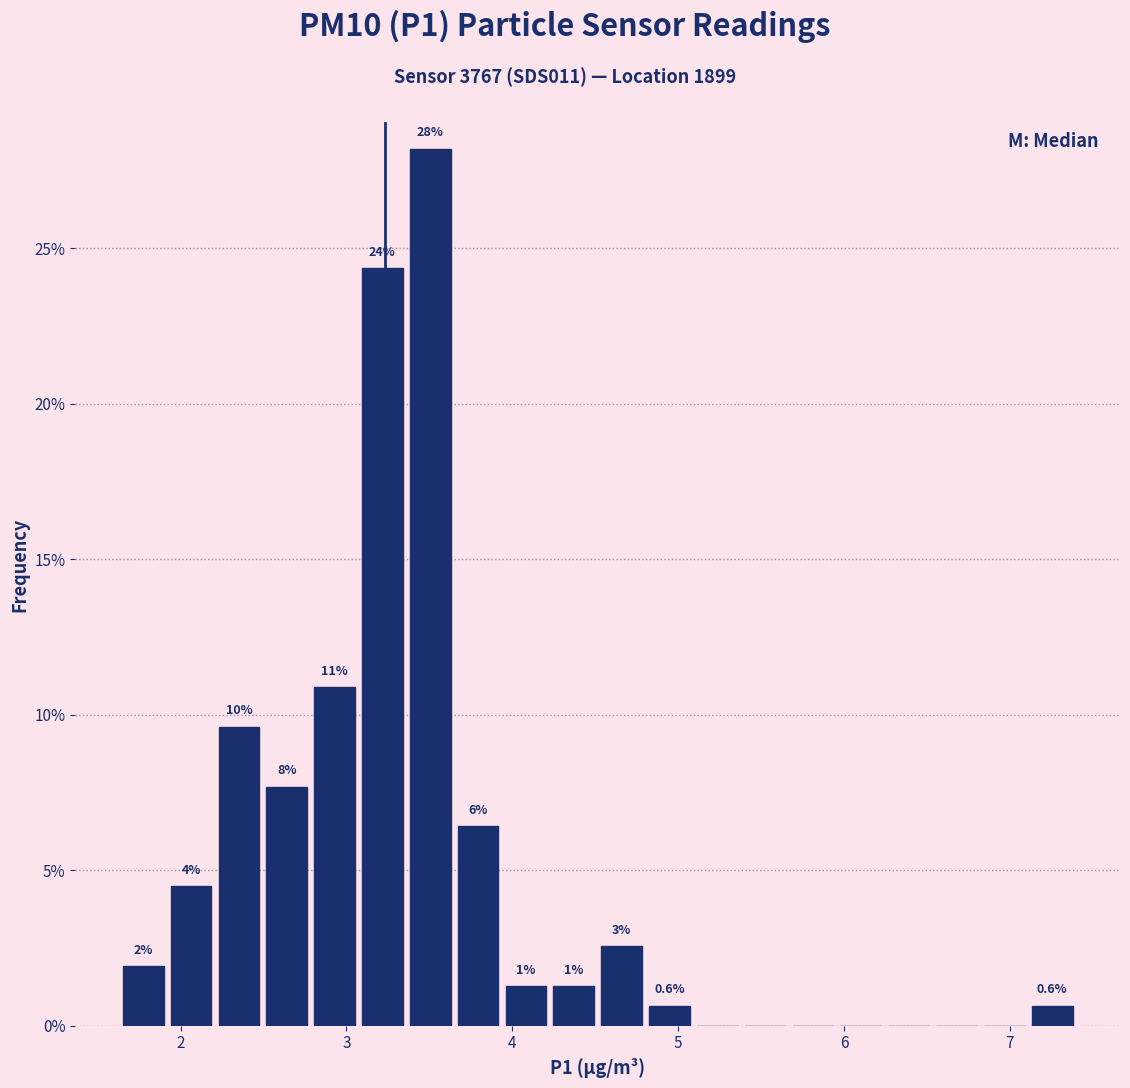

Around what value on the x-axis is the tallest bar? Give the approximate position of its centre, as read against the axis.

3.5